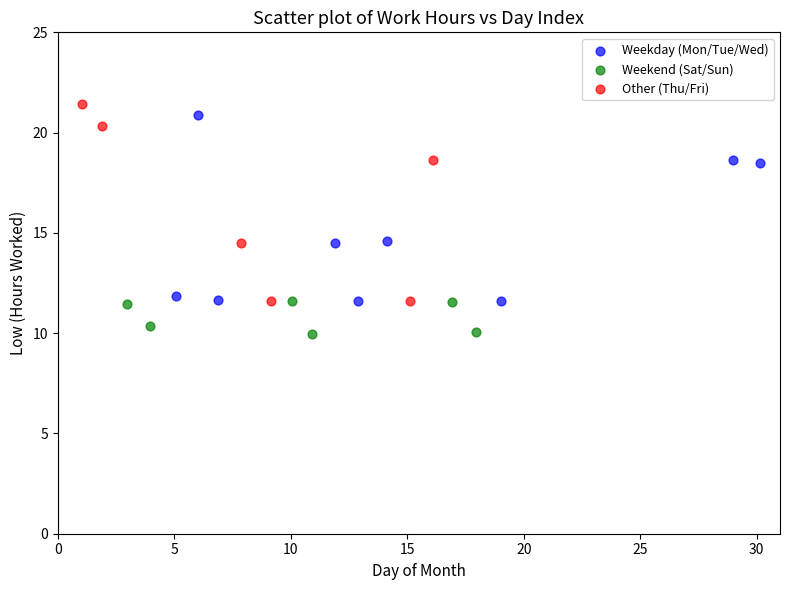

Which series reaches the minimum Y coordinate?

Weekend (Sat/Sun)